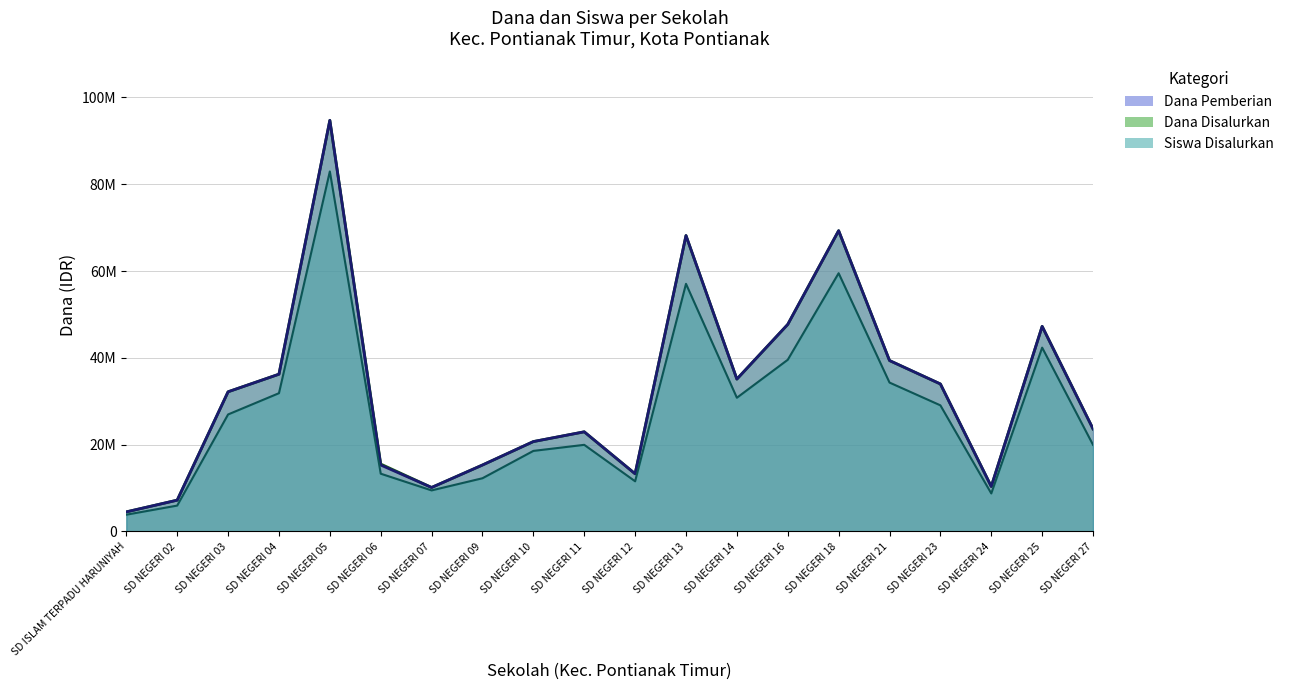

Rank the series by their maximum value, from lowest to highest.

Siswa Disalurkan, Dana Disalurkan, Dana Pemberian